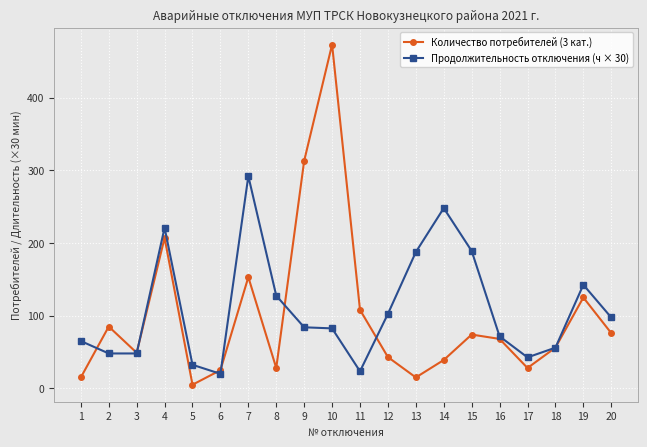

At how many categories does at least one series exceed 266?

3